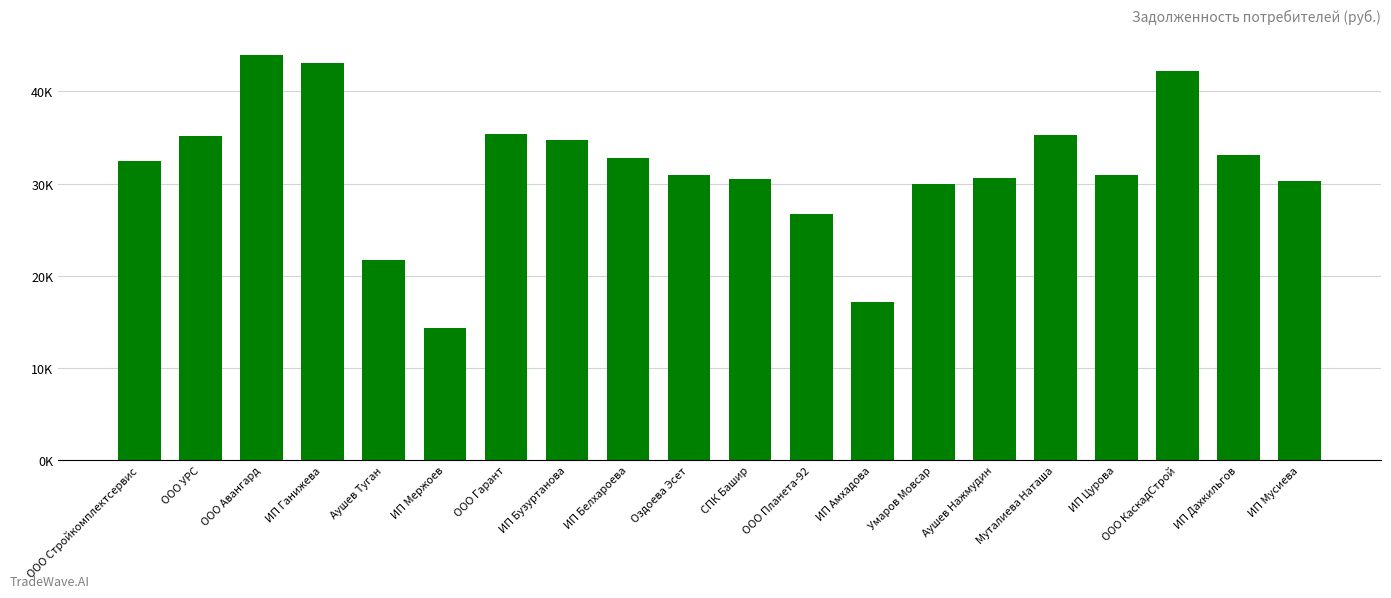

Are the bars horizontal?

No